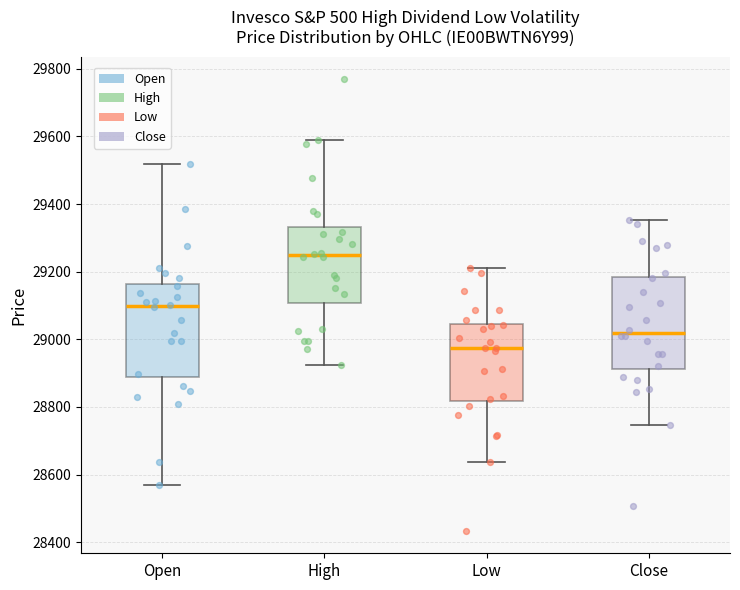

Which box's median line is the highest?

High